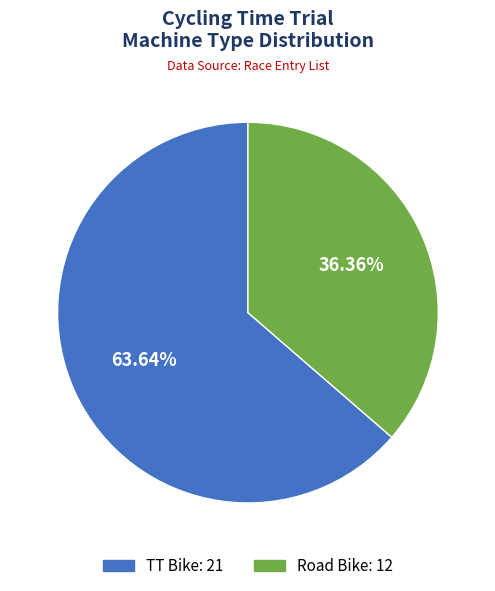

Rank the categories by value from lowest to highest.

Road Bike, TT Bike